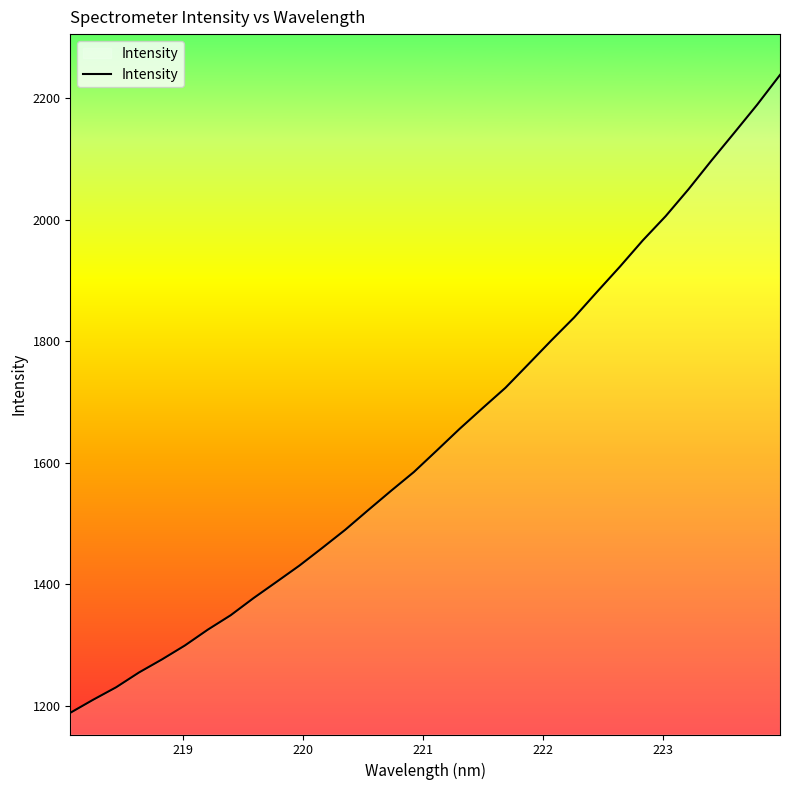

What is the greatest value displayed?

2237.8